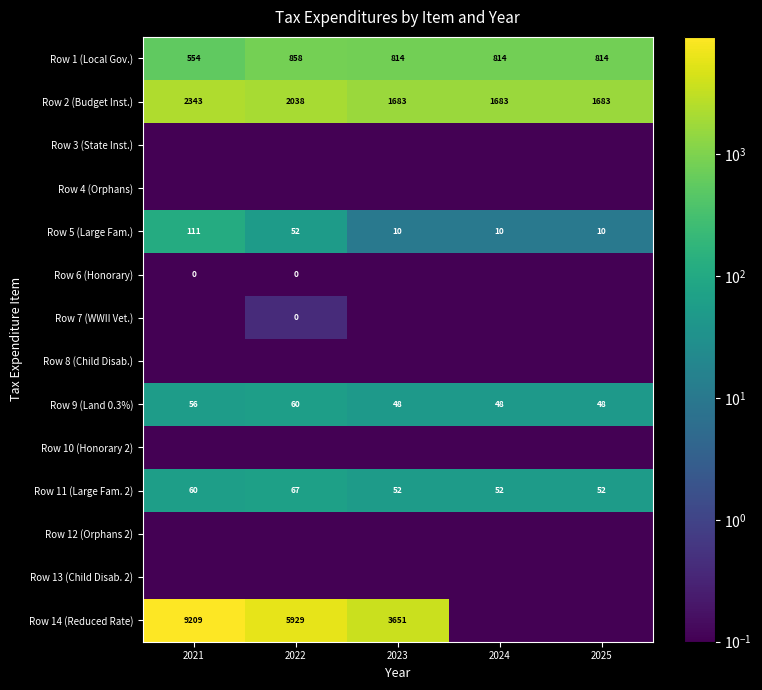

True or false: Row 11 (Large Fam. 2) has a value of 52.0 at 2025.

True